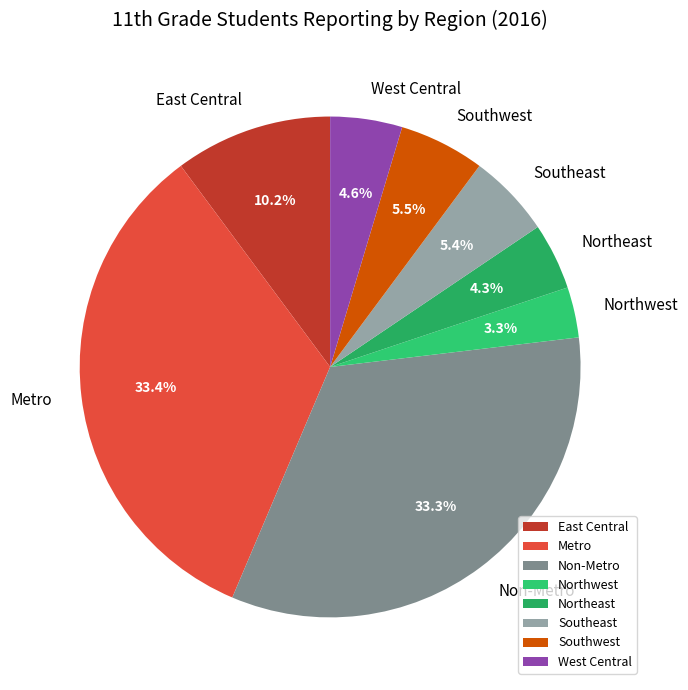

Which has a higher value, Non-Metro or Southwest?

Non-Metro